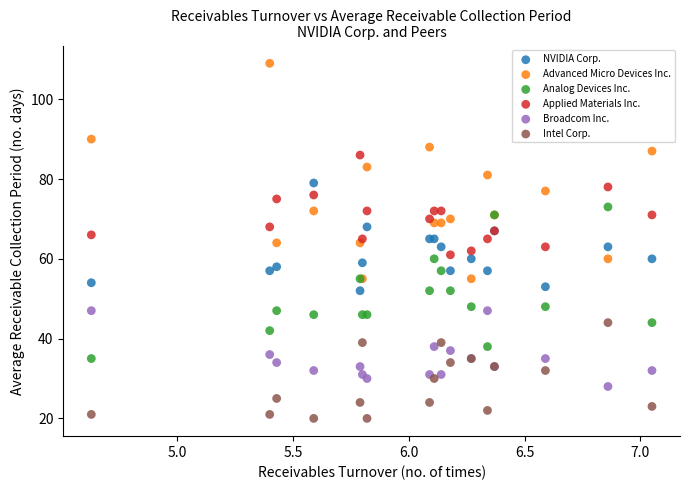

Which series has the largest Y range (max minus min)?

Advanced Micro Devices Inc.